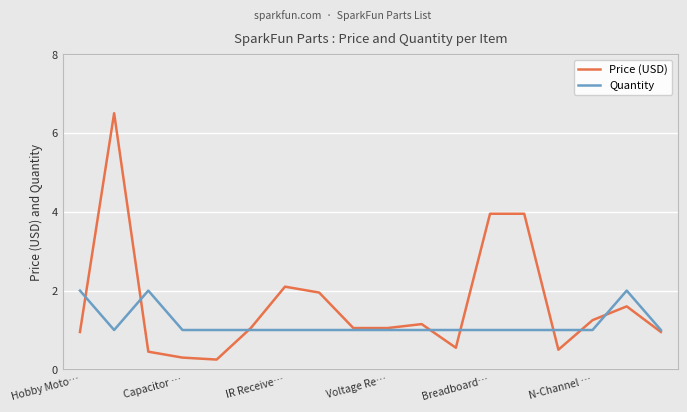

List the series in order of their overall mean, lowest first.

Quantity, Price (USD)